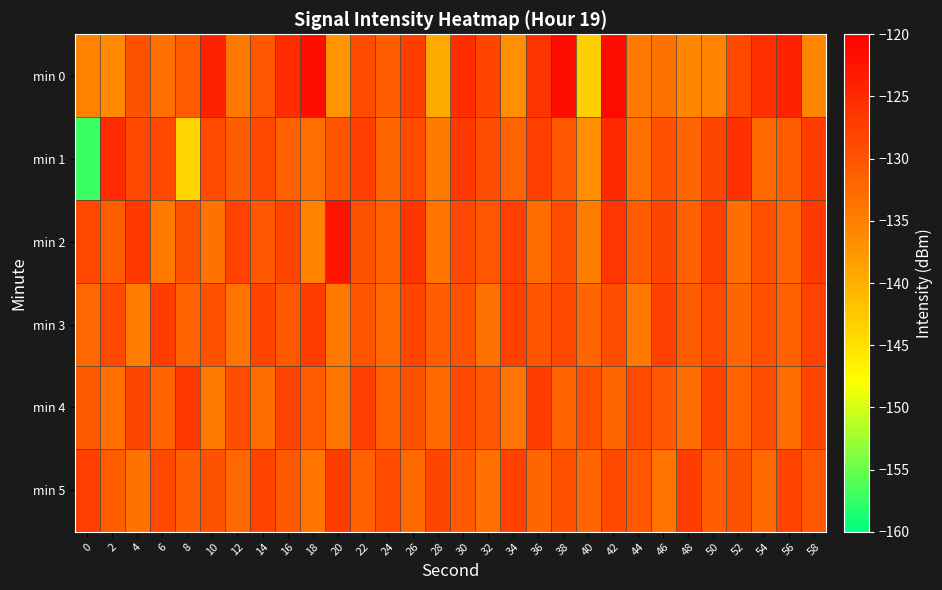

List the series in order of their peak value, lowest first.

min 3, min 5, min 4, min 1, min 2, min 0